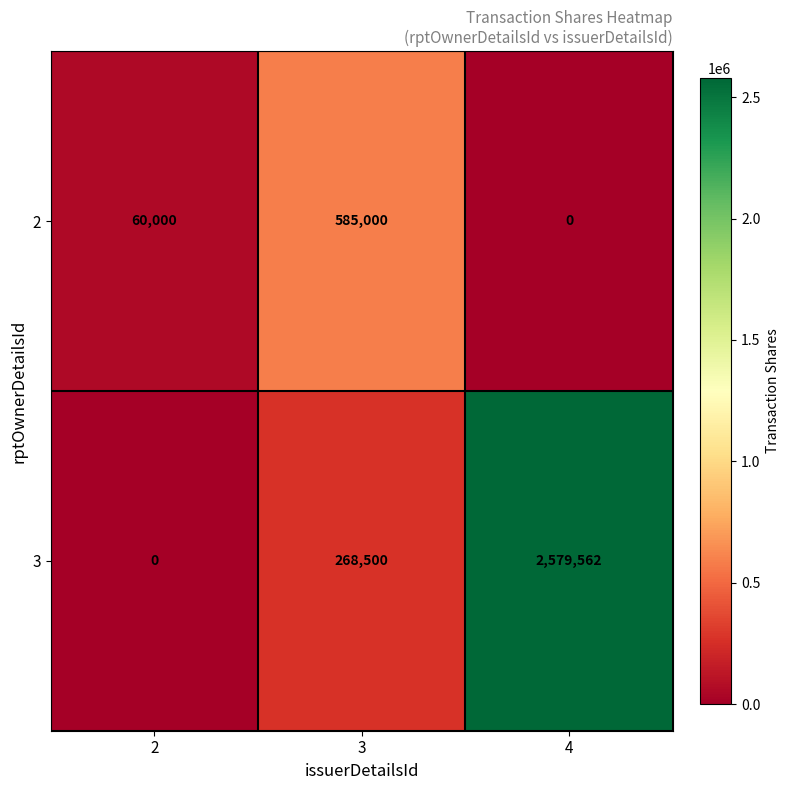

What is the total value across all series at 2?

60000